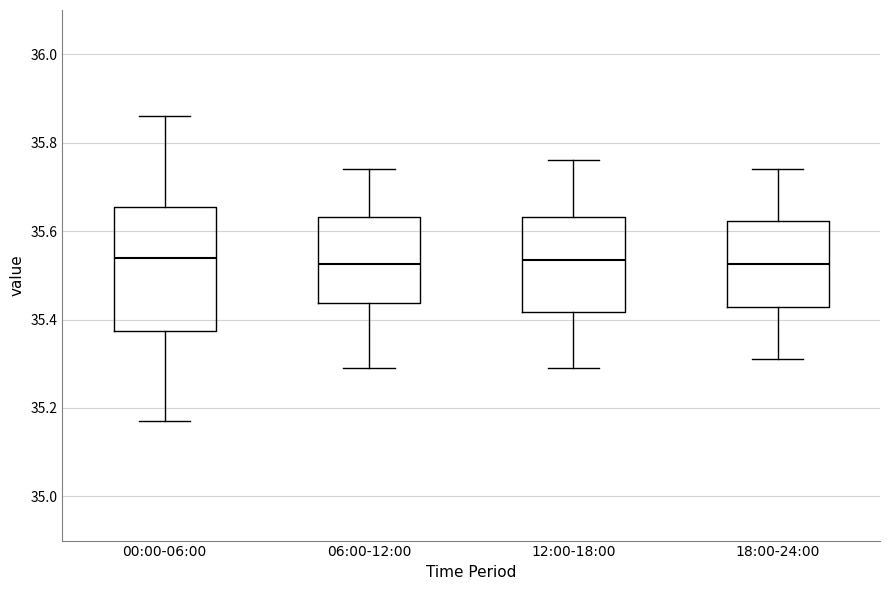

Where is the lower edge of the box for 00:00-06:00 on the y-axis? The values are not printed on the chart, so give them approximately, as read against the axis.

35.38